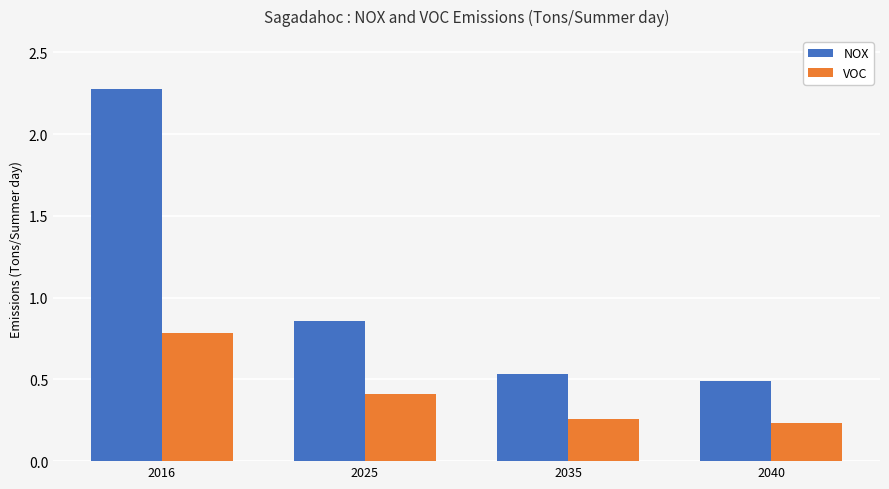

Which label corresponds to the smallest value in the chart?

2040